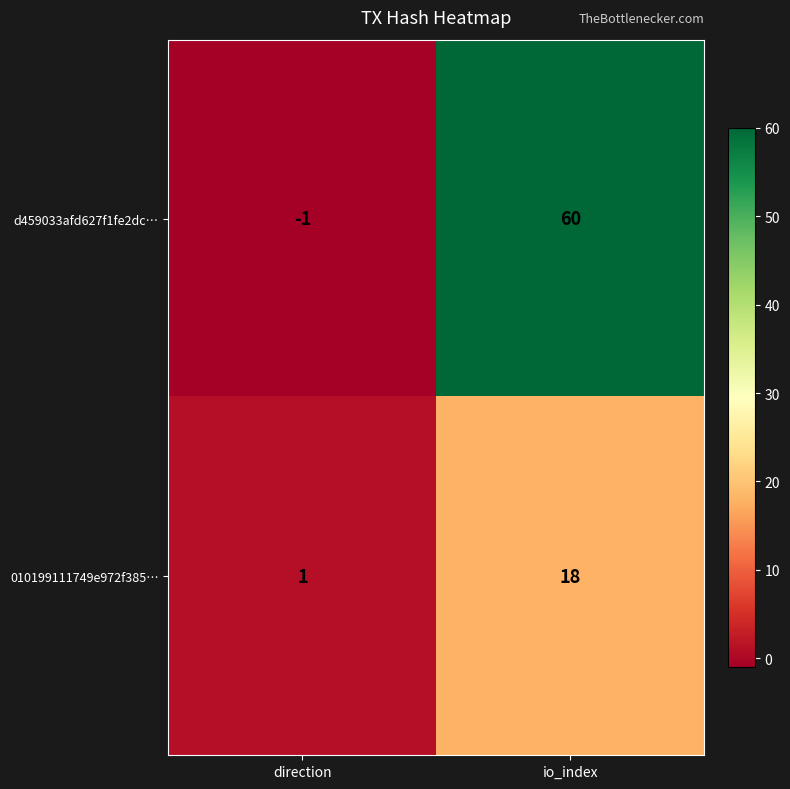

At which category is the sum across all series the highest?

io_index